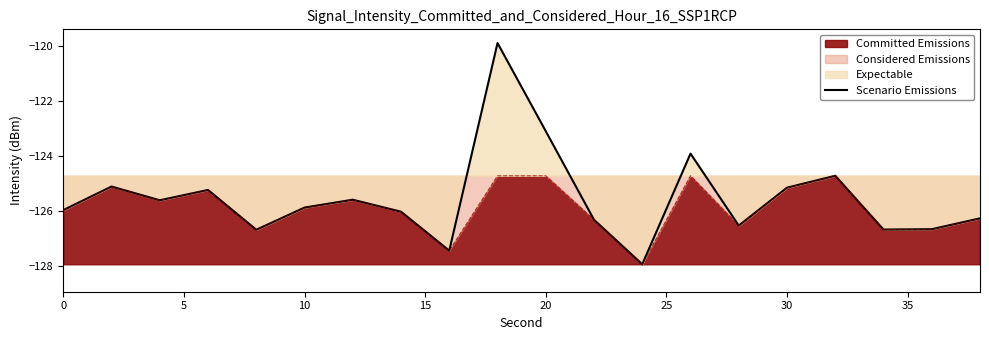

Reading right to left, what are all the values shown in this chart?

-126.3	-126.7	-126.7	-124.7	-125.2	-126.5	-123.9	-128.0	-126.3	-123.1	-119.9	-127.5	-126.0	-125.6	-125.9	-126.7	-125.2	-125.6	-125.1	-126.0